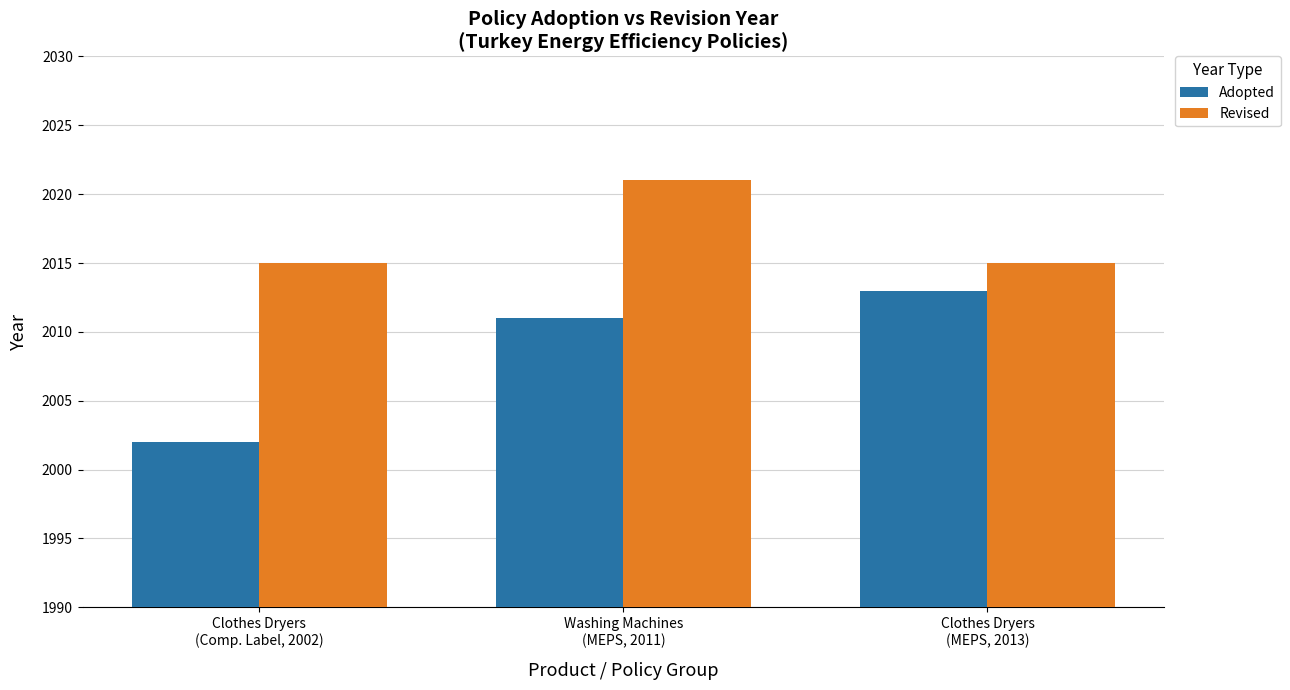

What position from the right is Clothes Dryers
(MEPS, 2013)?

1